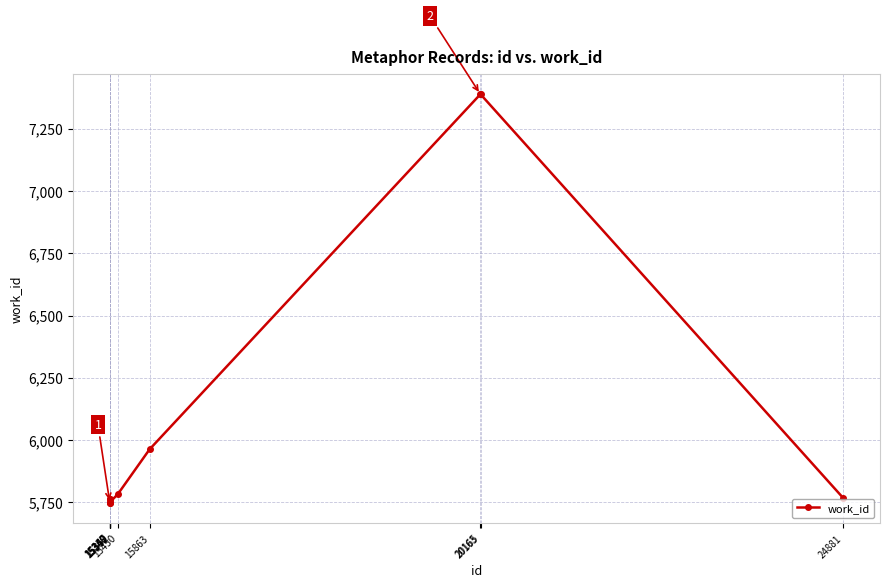

What is the minimum value shown in the chart?

5748